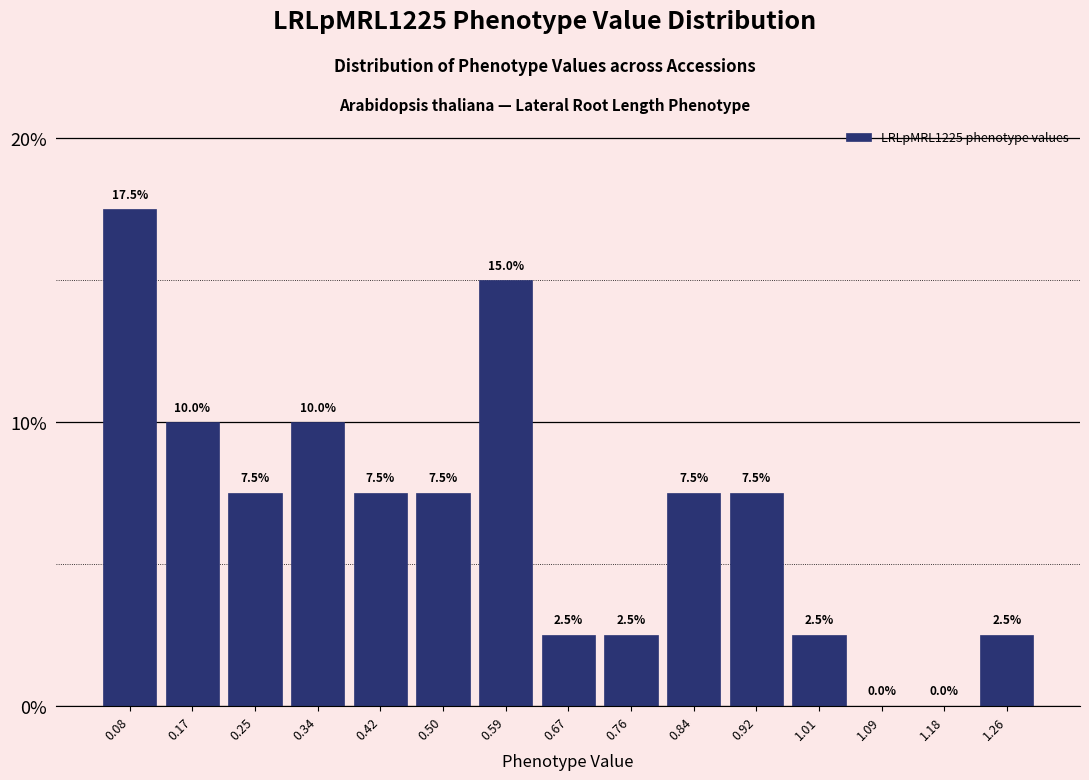

Reading left to right, list every bar in this chart as the range it spans on the x-axis followed by its height. The bar edges are not printed on the chart, so give them approximately, as read against the axis.

0.04 to 0.12: 17.5
0.12 to 0.21: 10.0
0.21 to 0.29: 7.5
0.29 to 0.38: 10.0
0.38 to 0.46: 7.5
0.46 to 0.55: 7.5
0.55 to 0.63: 15.0
0.63 to 0.71: 2.5
0.71 to 0.80: 2.5
0.80 to 0.88: 7.5
0.88 to 0.97: 7.5
0.97 to 1.05: 2.5
1.05 to 1.14: 0.0
1.14 to 1.22: 0.0
1.22 to 1.30: 2.5